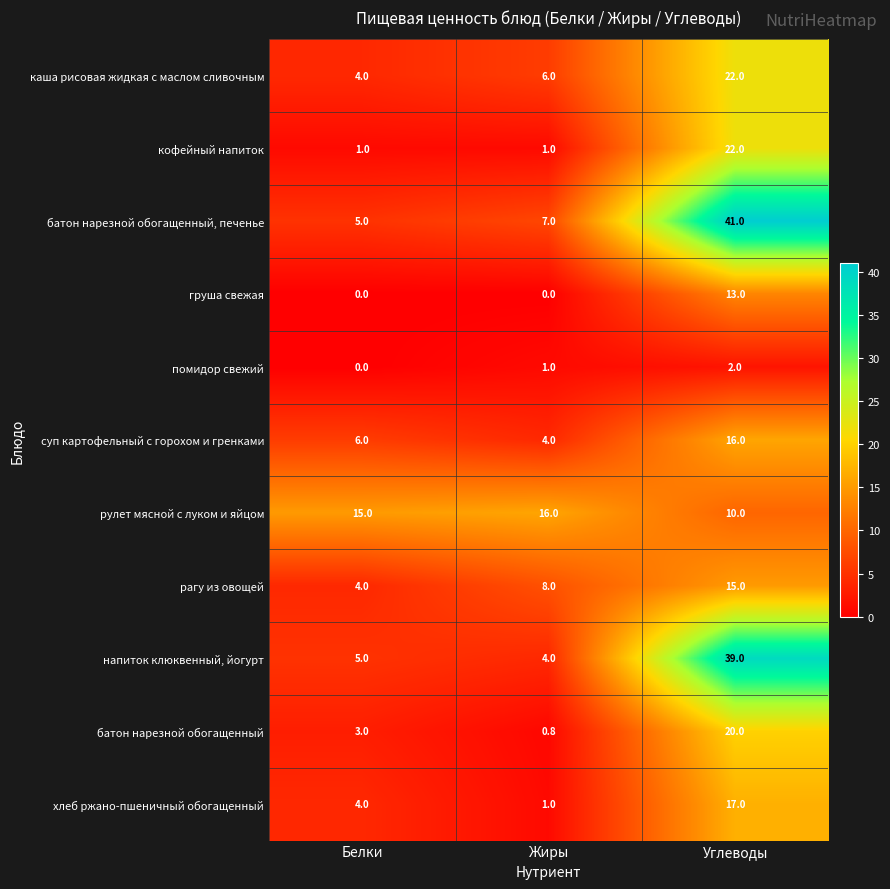

At how many categories does at least one series exceed 23?

1